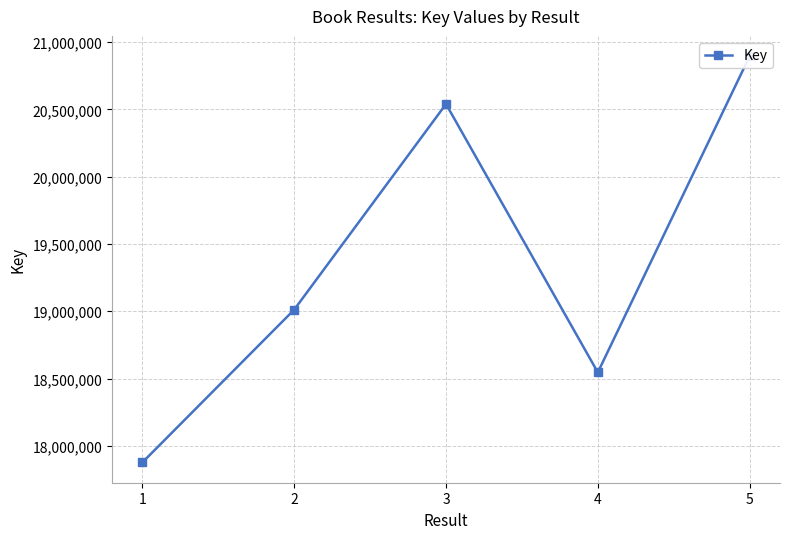

How many lines are shown in the chart?

1